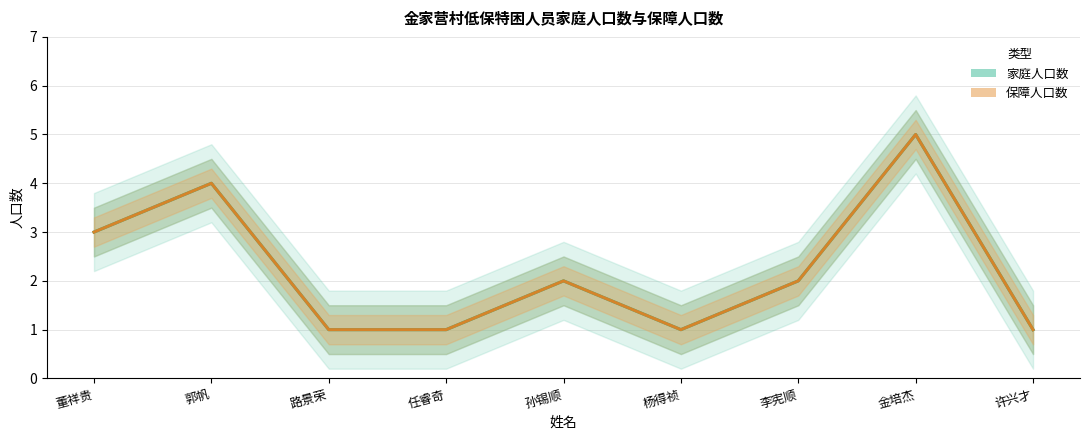

What is the label of the 3rd point from the left?

路景荣